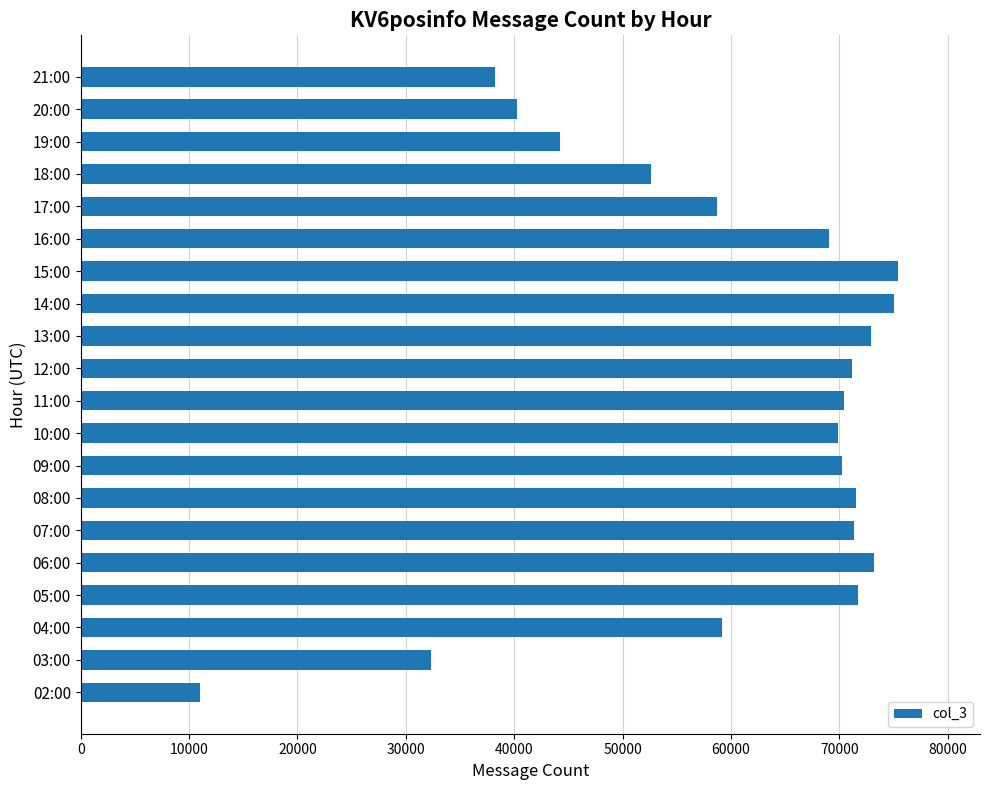

True or false: the data shows 10851 at 03:00.

False